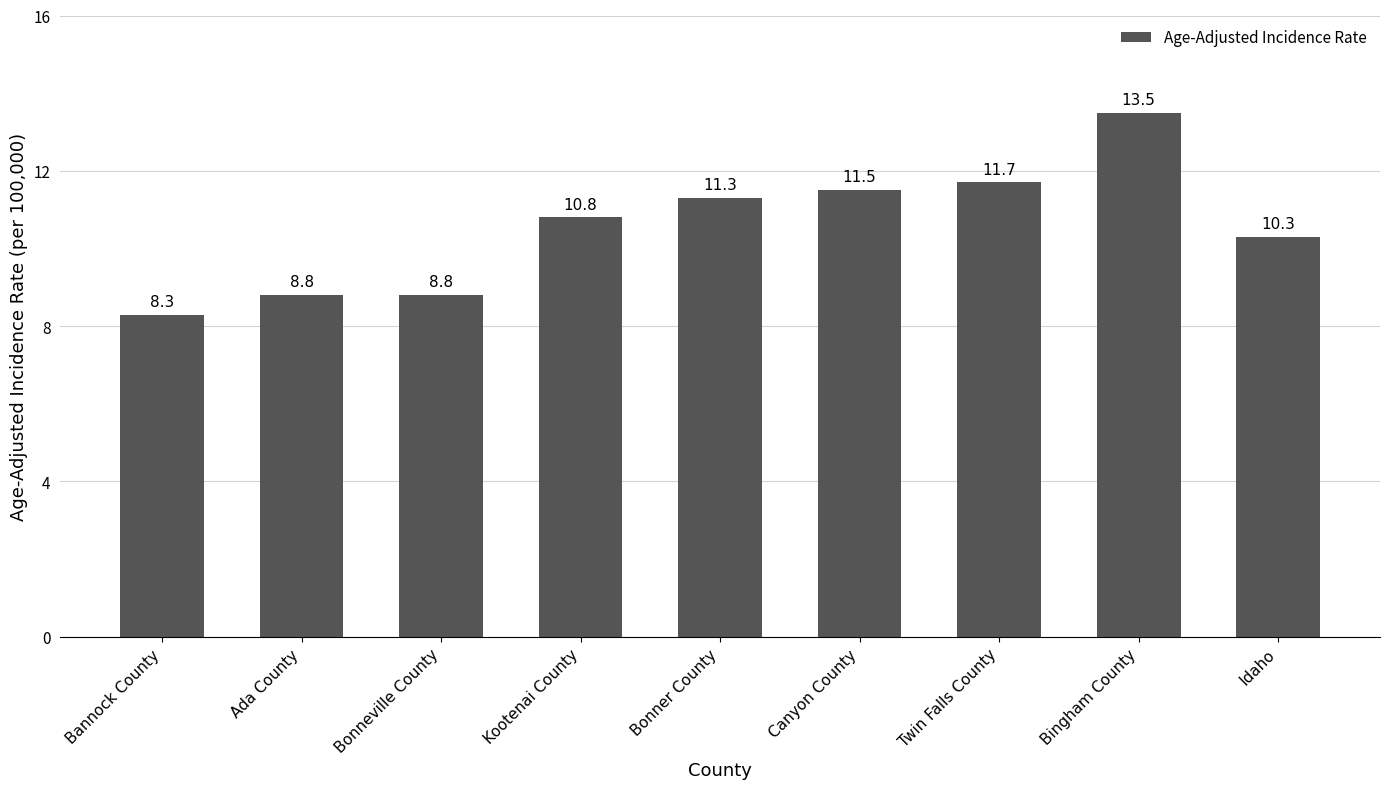

Where is the data nearest to the value 10?

Idaho